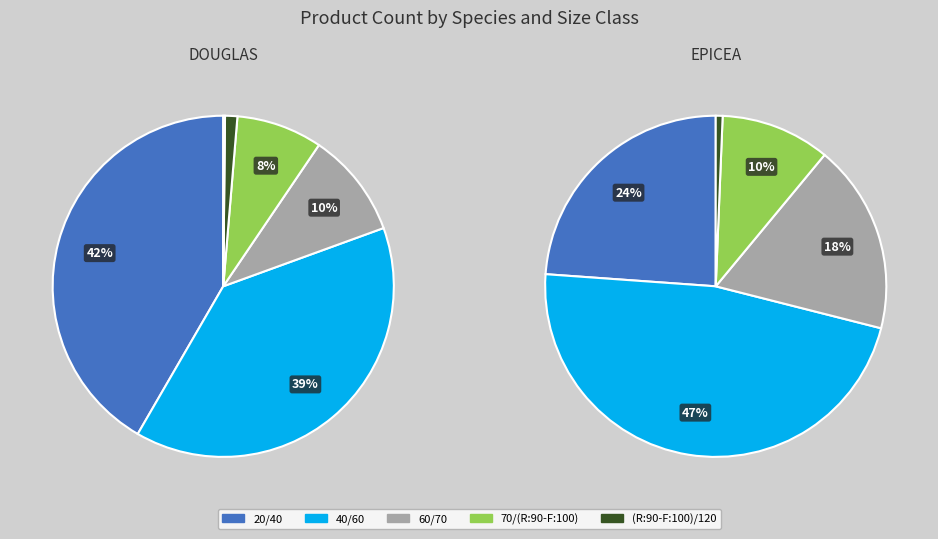

To the nearest percent, what portion does 70/(R:90-F:100) represent?

8%